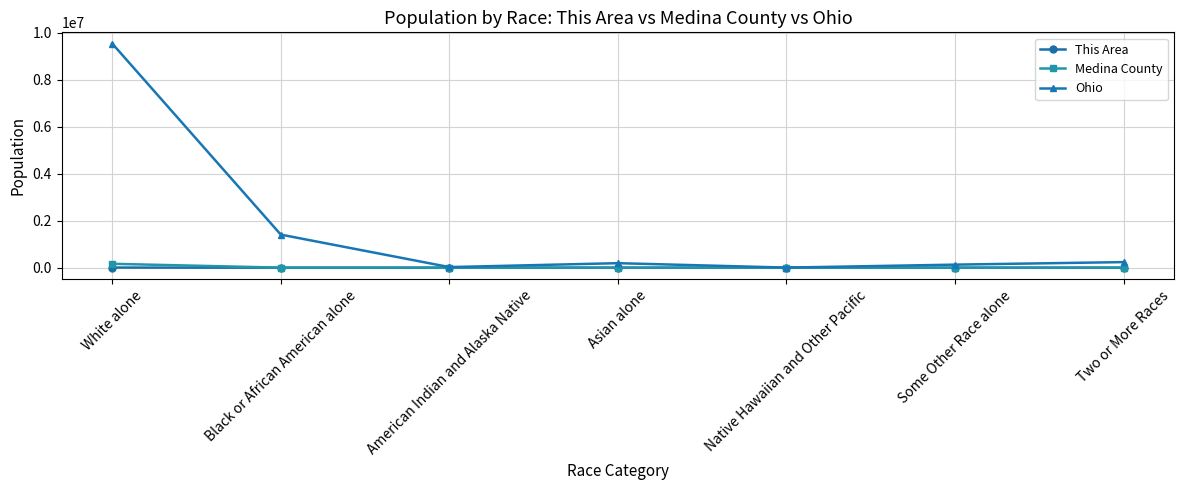

Is this an area chart (filled region under the line)?

No